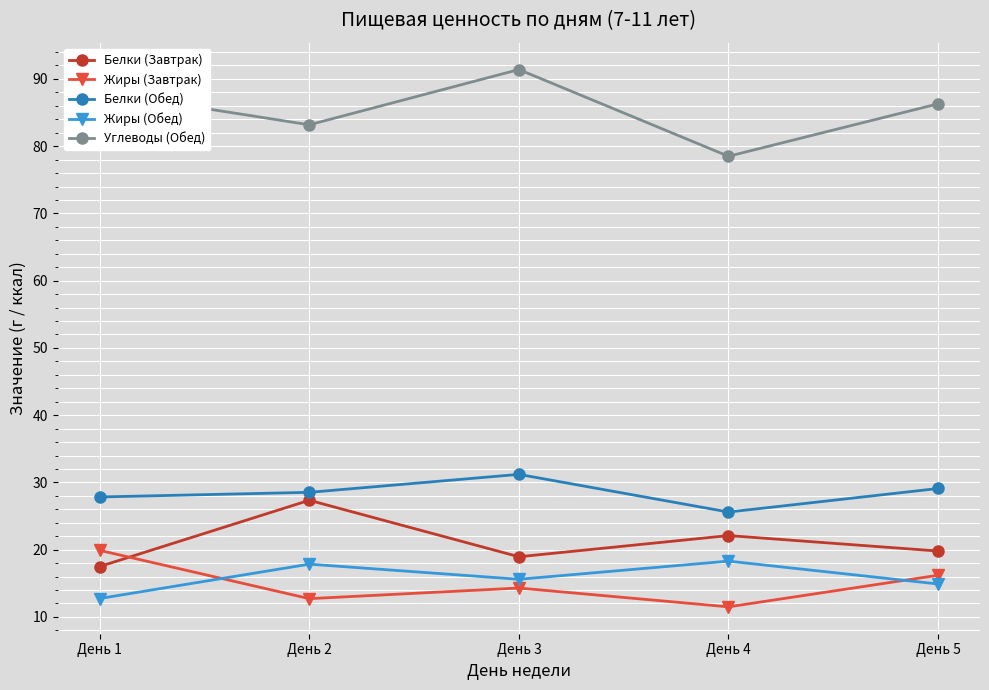

What is the spread (max minus min) of values at День 2?

70.5